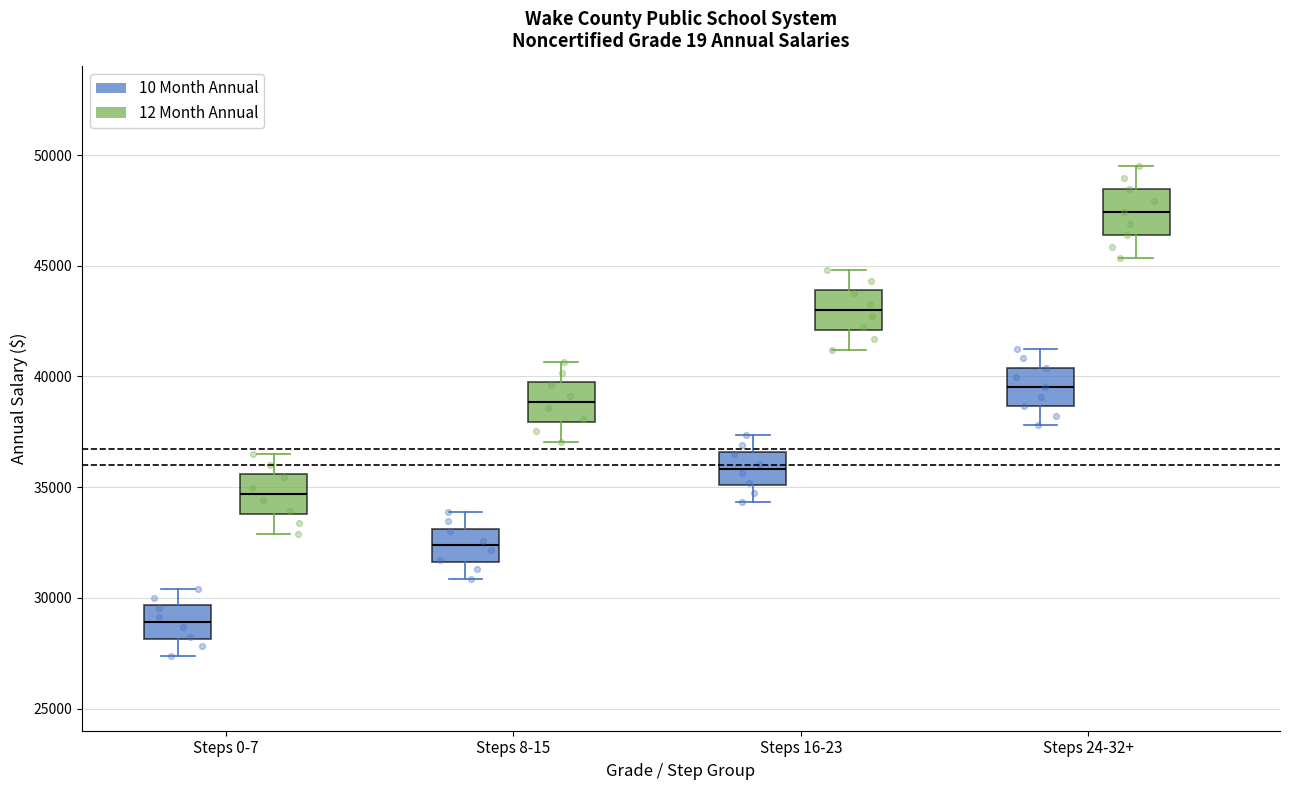

Reading left to right, read every box against the y-axis: the position of its median line, the range the box covers, and the ends of its whiskers. The values are not printed on the chart, so give them approximately, as read against the axis.

Steps 0-7 (10 Month Annual): median 29000, box 28000 to 29500, whiskers 27500 to 30500
Steps 0-7 (12 Month Annual): median 34500, box 34000 to 35500, whiskers 33000 to 36500
Steps 8-15 (10 Month Annual): median 32500, box 31500 to 33000, whiskers 31000 to 34000
Steps 8-15 (12 Month Annual): median 39000, box 38000 to 40000, whiskers 37000 to 40500
Steps 16-23 (10 Month Annual): median 36000, box 35000 to 36500, whiskers 34500 to 37500
Steps 16-23 (12 Month Annual): median 43000, box 42000 to 44000, whiskers 41000 to 45000
Steps 24-32+ (10 Month Annual): median 39500, box 38500 to 40500, whiskers 38000 to 41500
Steps 24-32+ (12 Month Annual): median 47500, box 46500 to 48500, whiskers 45500 to 49500